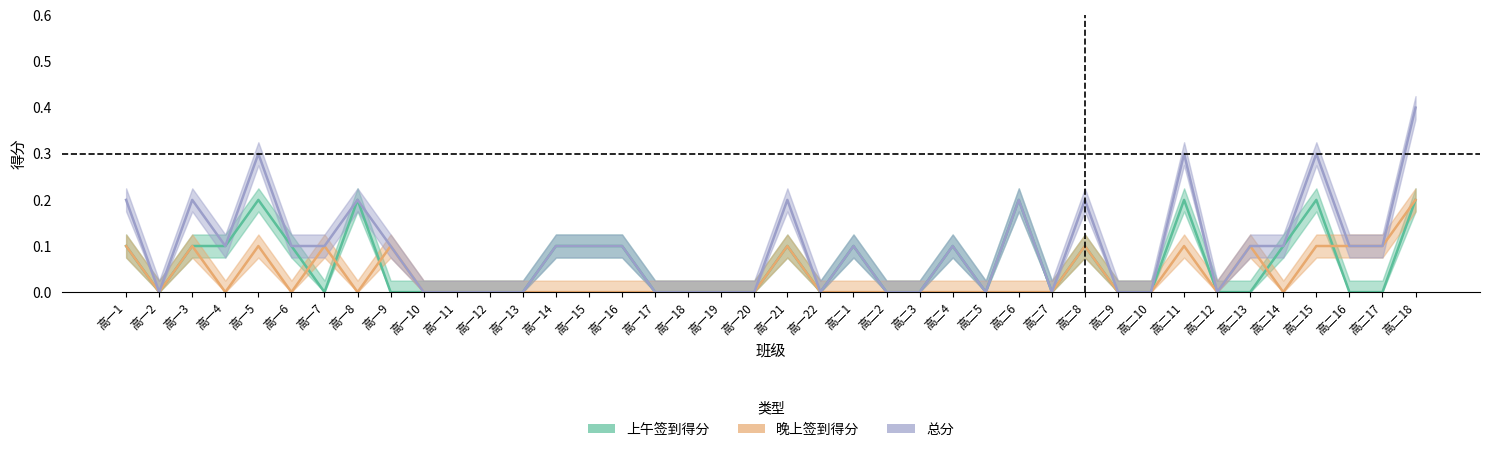

How many 上午签到得分 values are between 0 and 1?

40